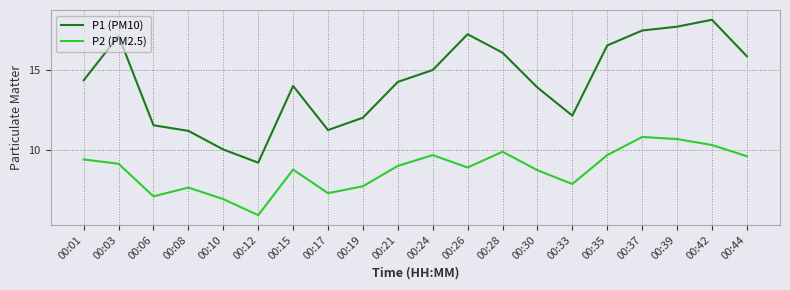

What is the difference between the second highest and minimum values in the P1 (PM10) series?

8.5